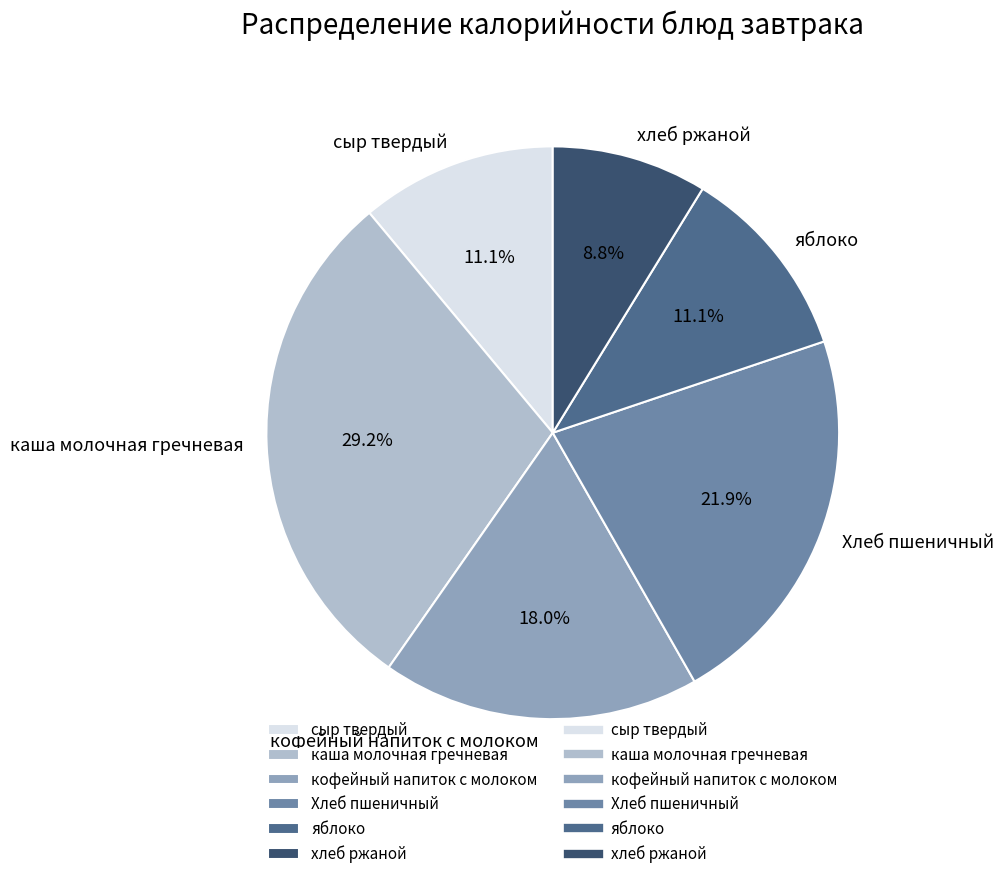

Between хлеб ржаной and каша молочная гречневая, which is larger?

каша молочная гречневая